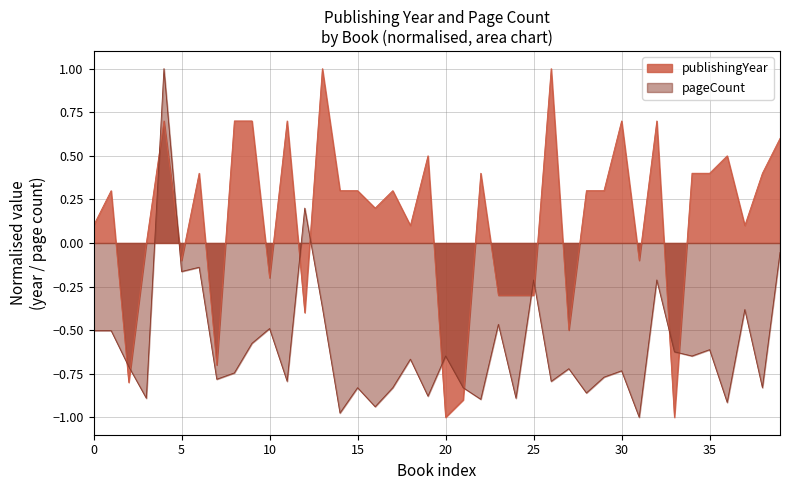

True or false: publishingYear has more than 0 interior local peaks.

True